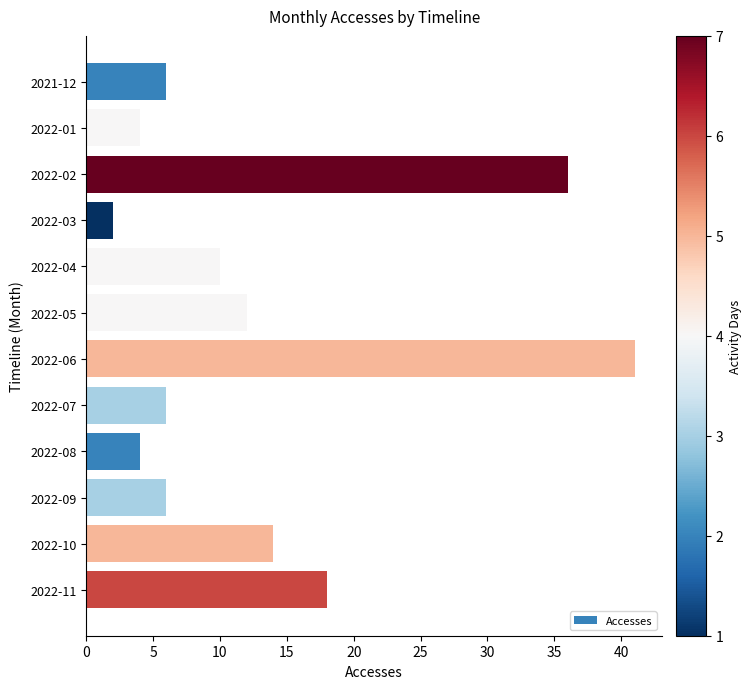

At which label is the value closest to 21?

2022-11